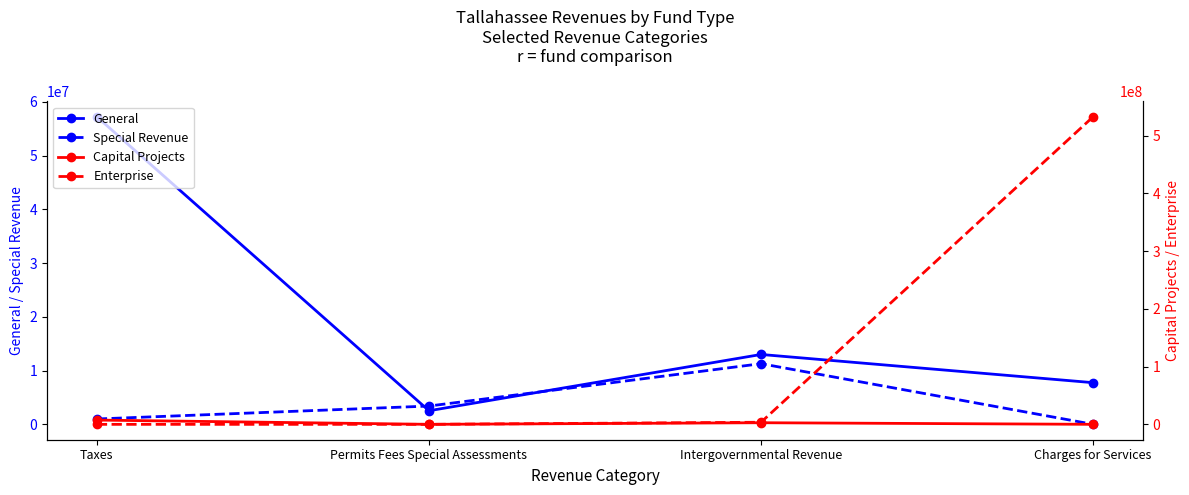

True or false: Capital Projects and General cross at least once.

False